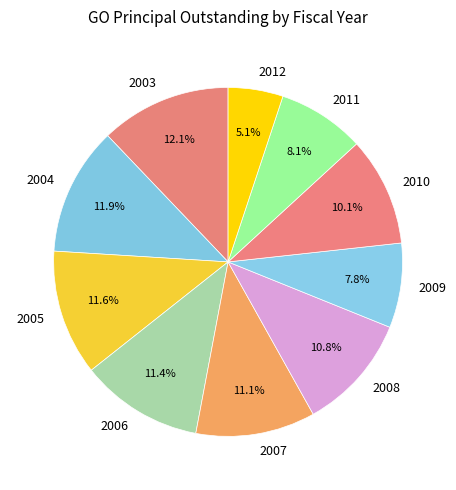

What is the ratio of the value at 2011 to the value at 2006?

0.7